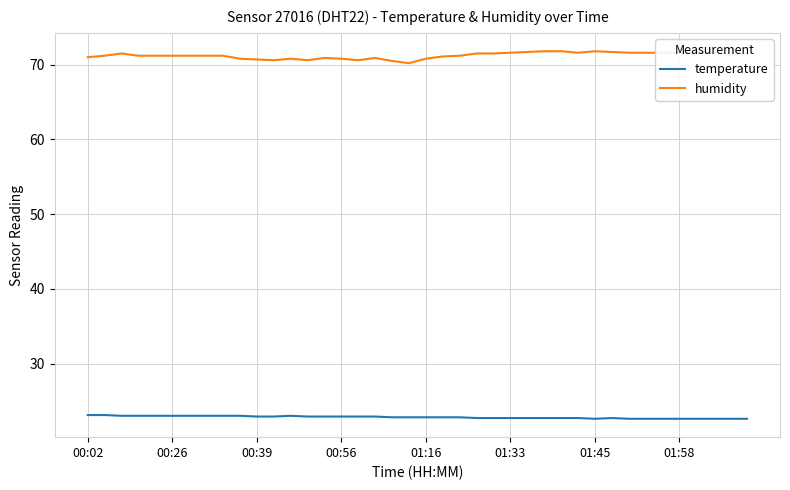

True or false: temperature and humidity intersect in this chart.

False